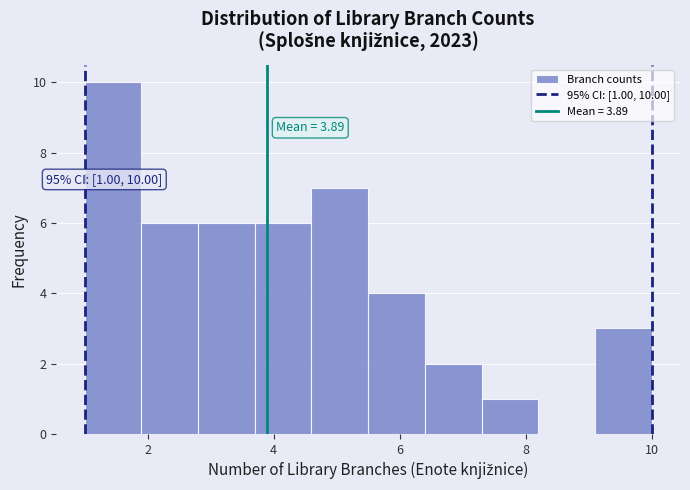

Over which range of the x-axis is the bar tallest?

1.0 to 1.9